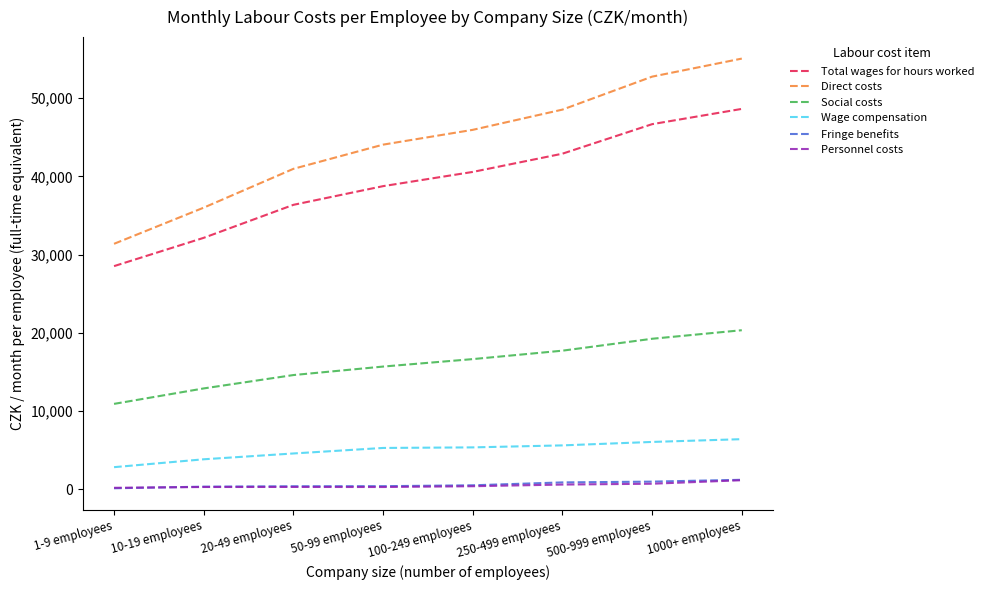

What is the average value of the Personnel costs series?

515